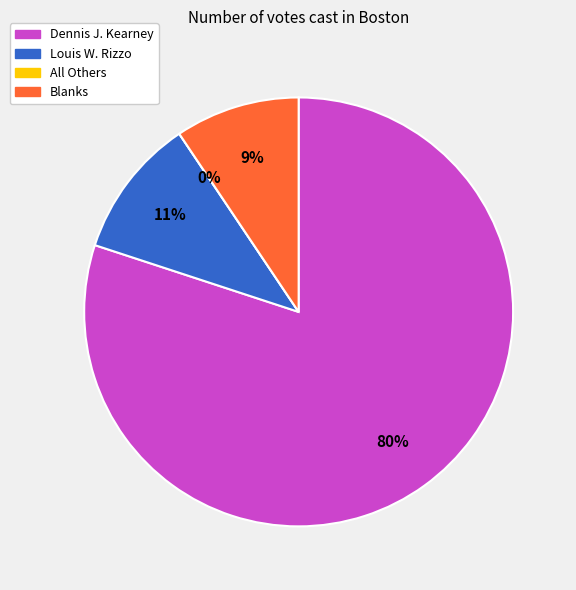

Combined, what portion of the pie is All Others and Blanks?

9.4%